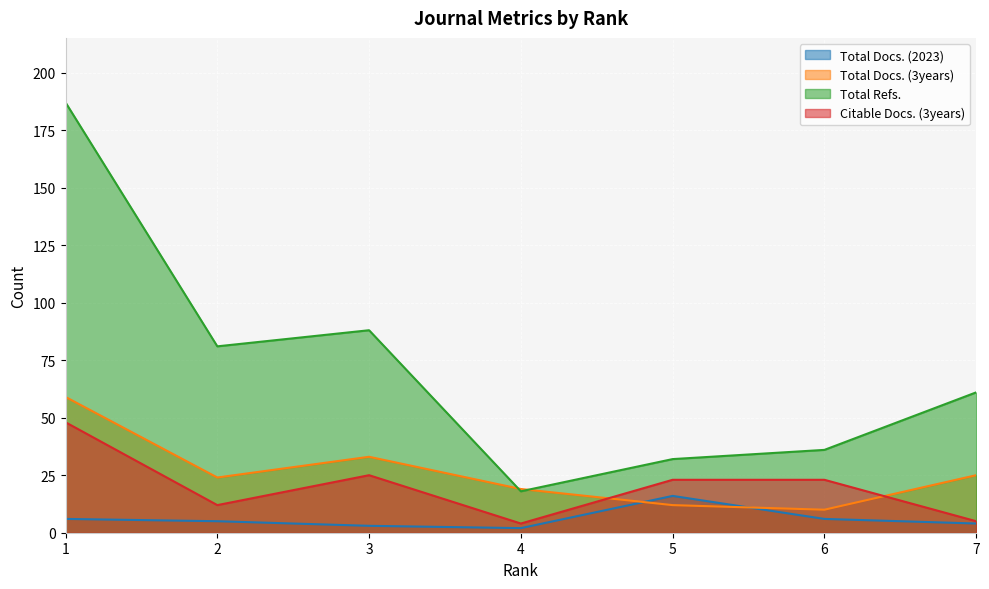

True or false: Citable Docs. (3years) has more than 0 points higher than both neighbors.

True